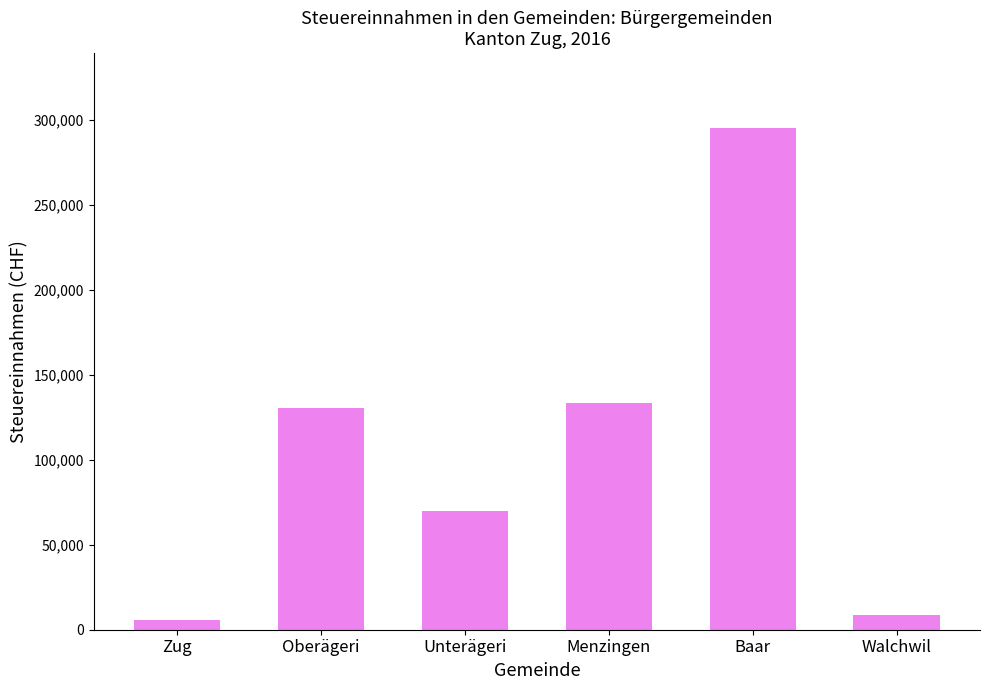

What is the difference between the maximum and minimum values?

289308